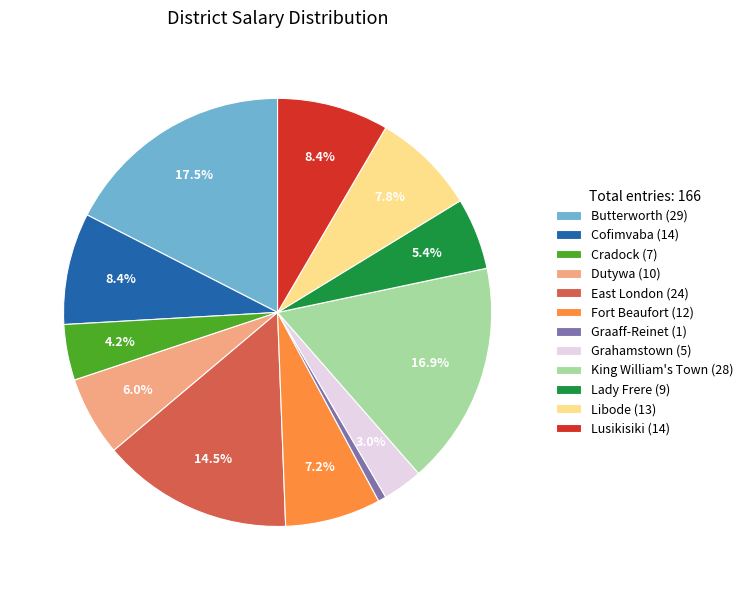

Does any single category account for the majority?

No